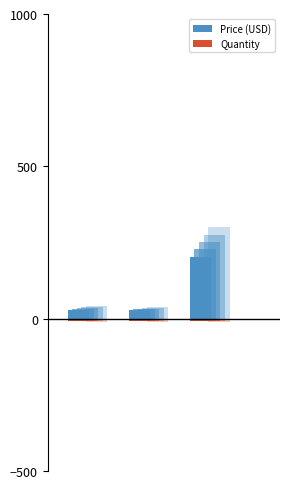

At 0, list the series in order from largest to smallest.

Price (USD), Quantity